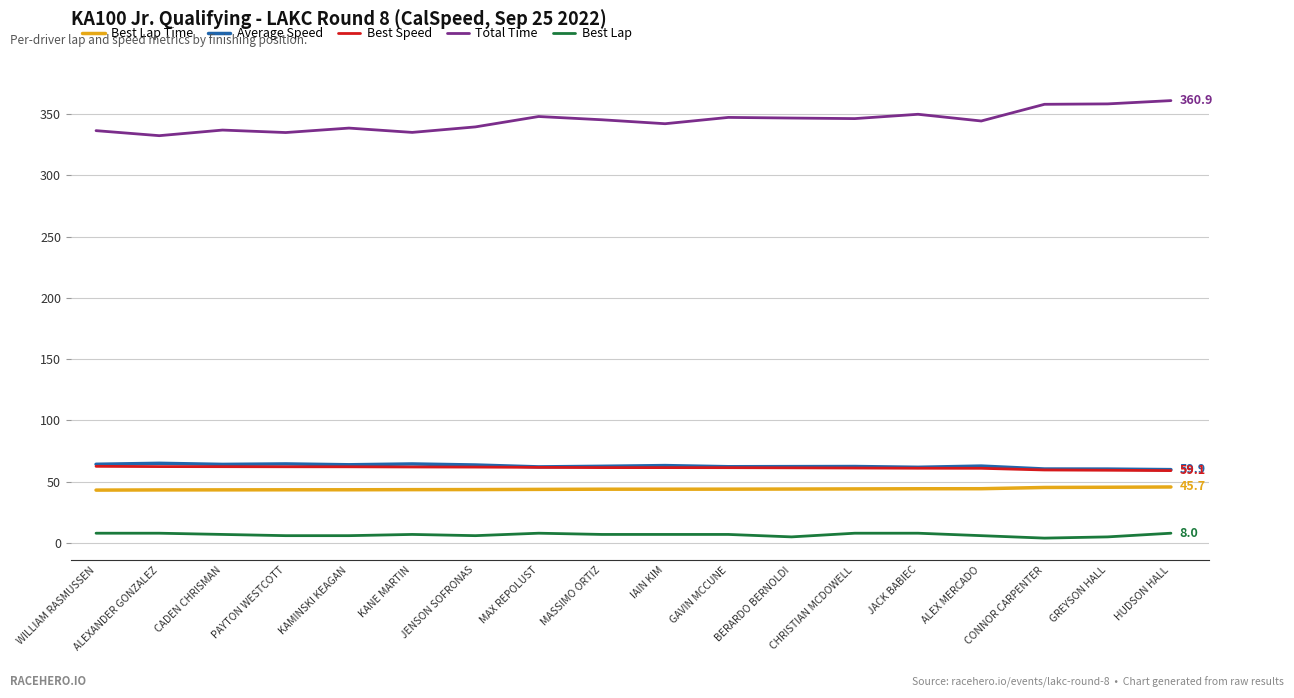

What is the approximate value of Best Lap Time at HUDSON HALL?

45.7